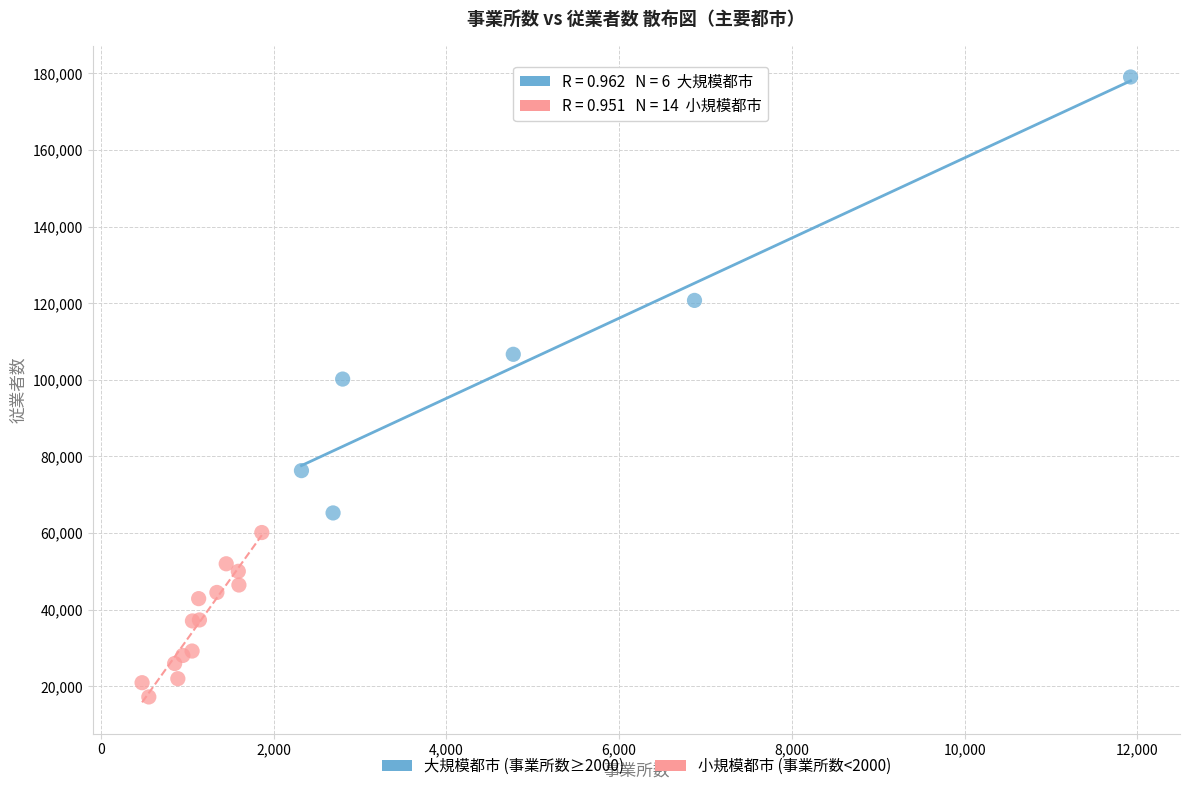

Which series reaches the maximum Y coordinate?

大規模都市 (事業所数≥2000)